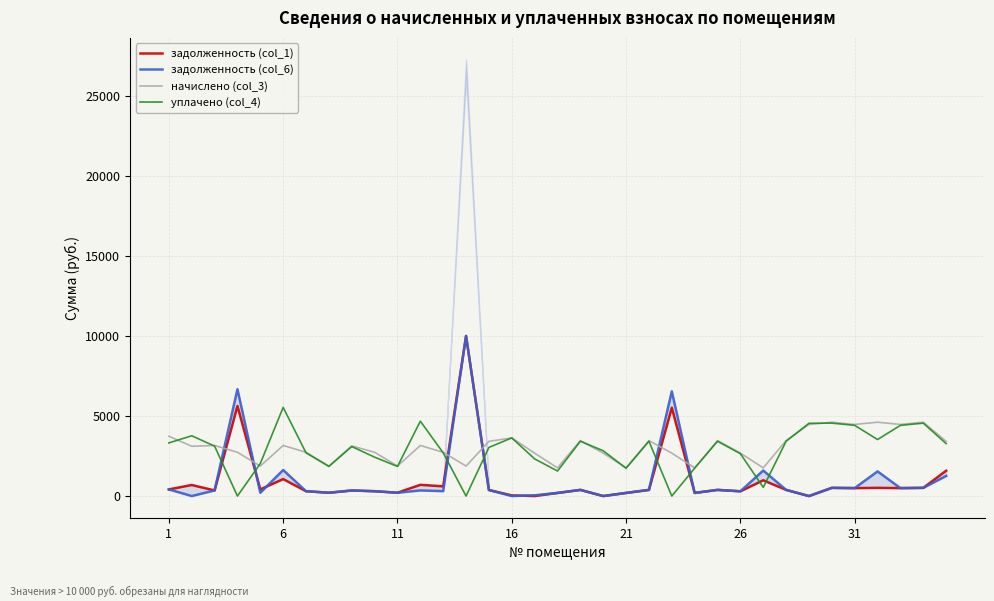

How many values in the начислено (col_3) series exceed 3132?

18